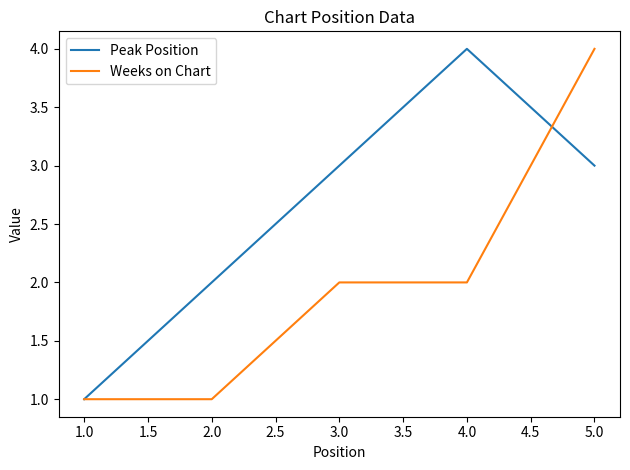

What is the total value across all series at 5.0?

7